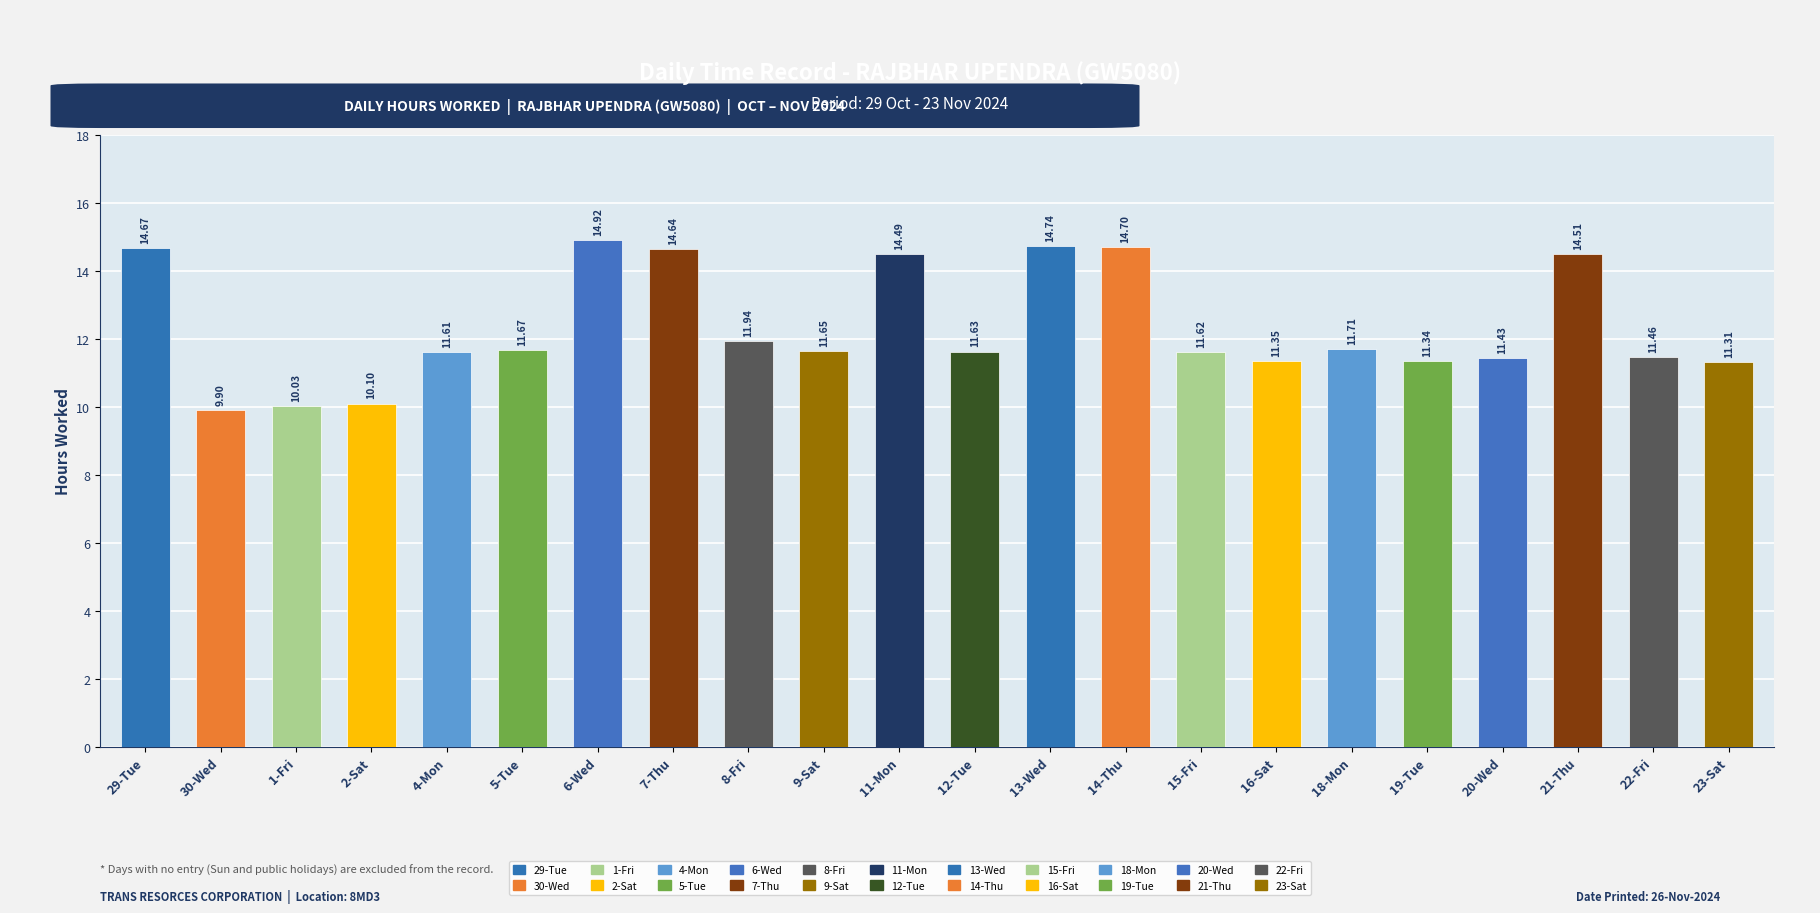

What is the change in value from 30-Wed to 15-Fri?

+1.7